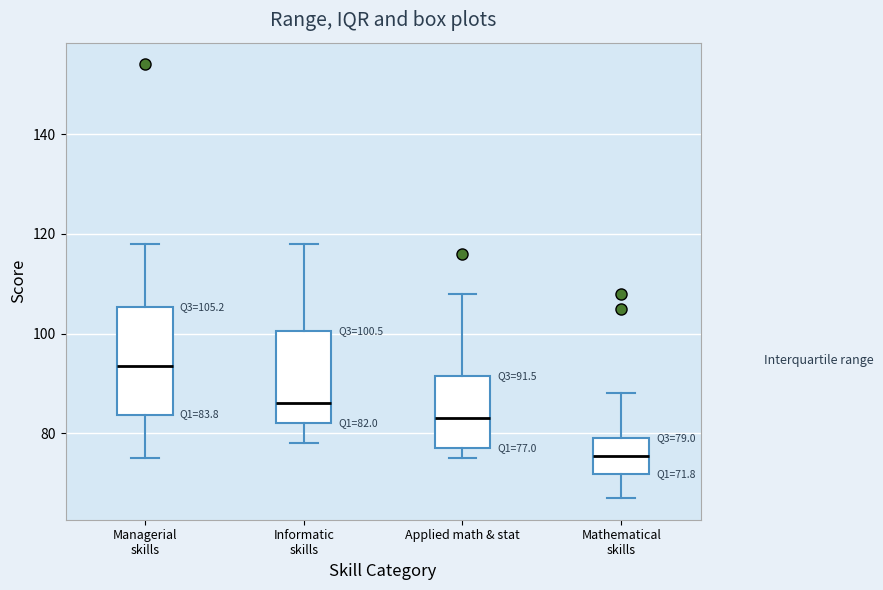

Which box's median line is the highest?

Managerial skills